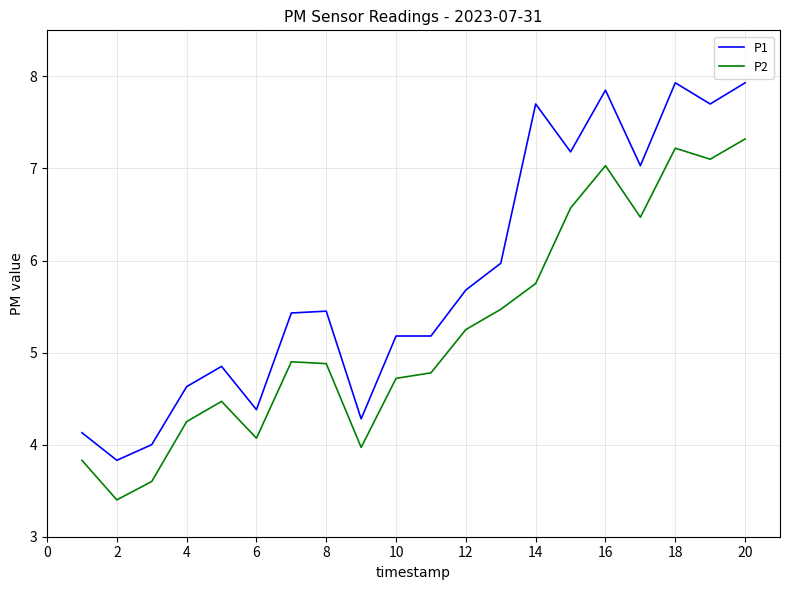

What is the minimum value shown in the chart?

3.4